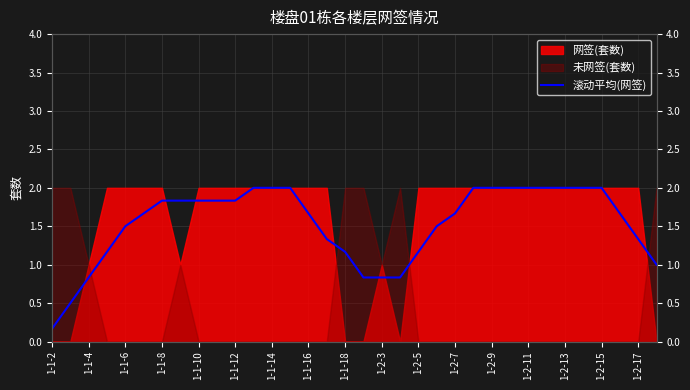

What is the change in value from 1-1-4 to 1-1-12?

+1.2